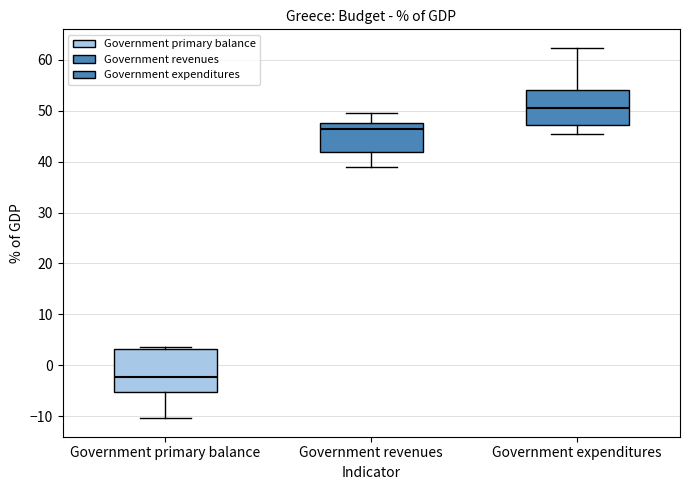

Which box's median line is the lowest?

Government primary balance